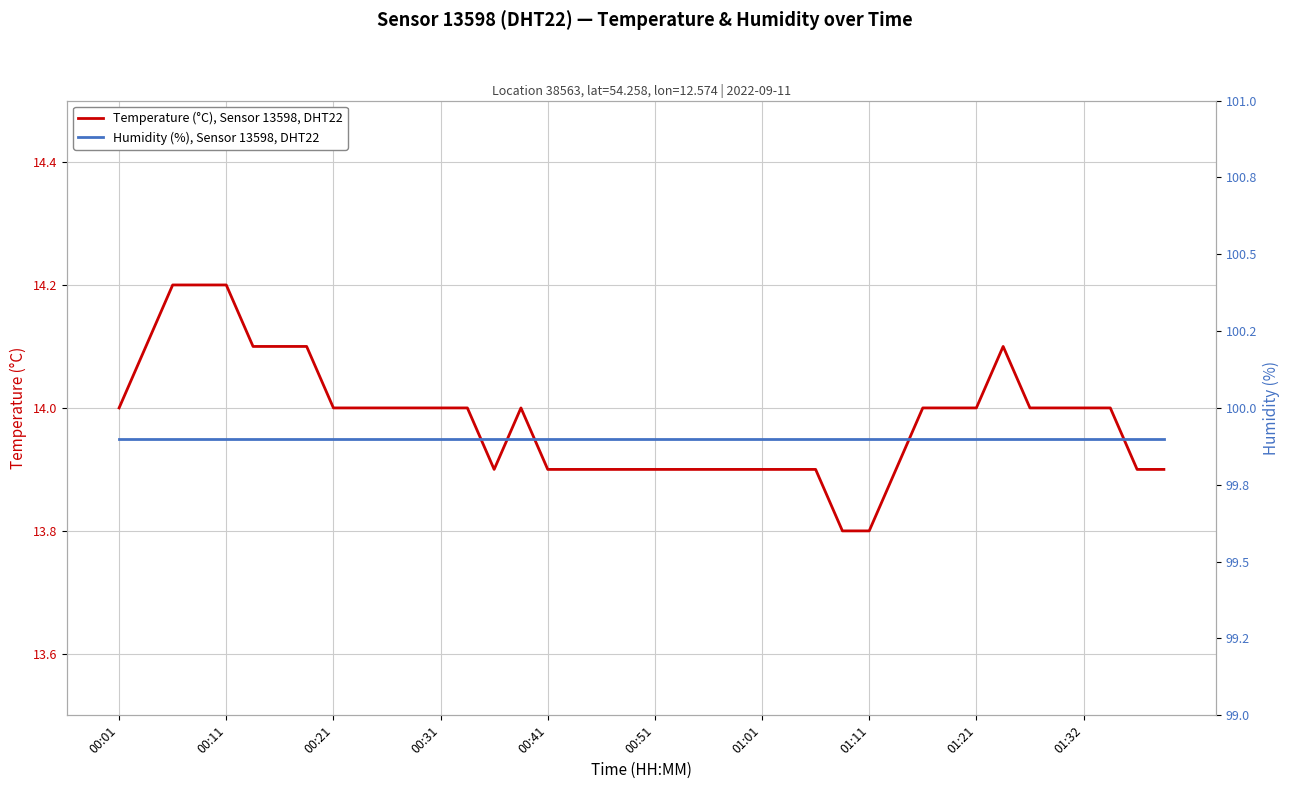

What is the difference between the maximum and minimum values in the Temperature (°C), Sensor 13598, DHT22 series?

0.4